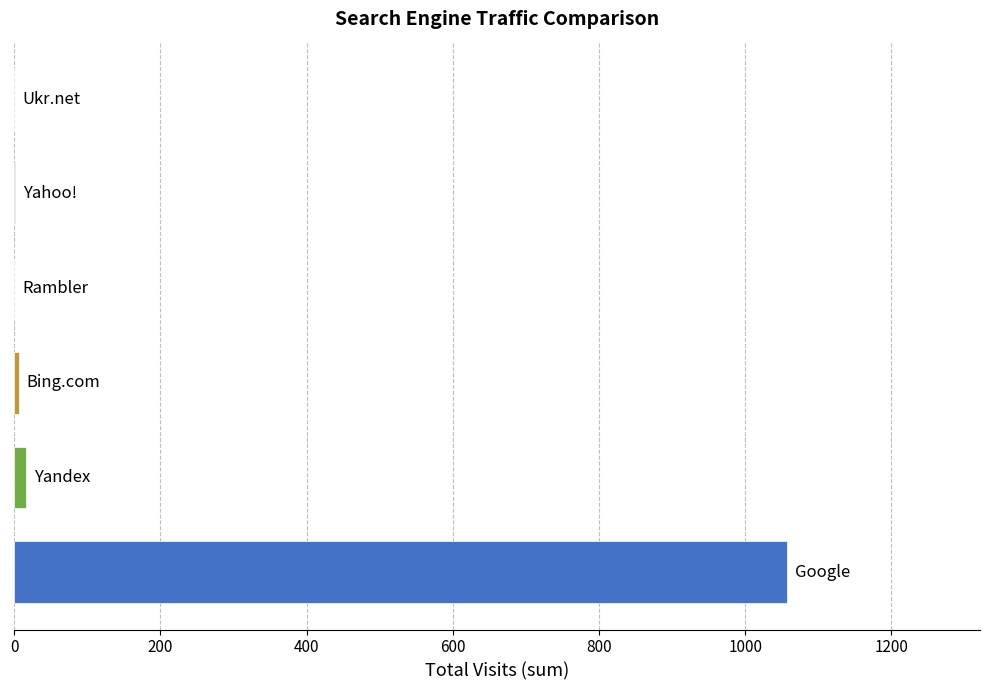

Rank the categories by value from lowest to highest.

Rambler, Ukr.net, Yahoo!, Bing.com, Yandex, Google